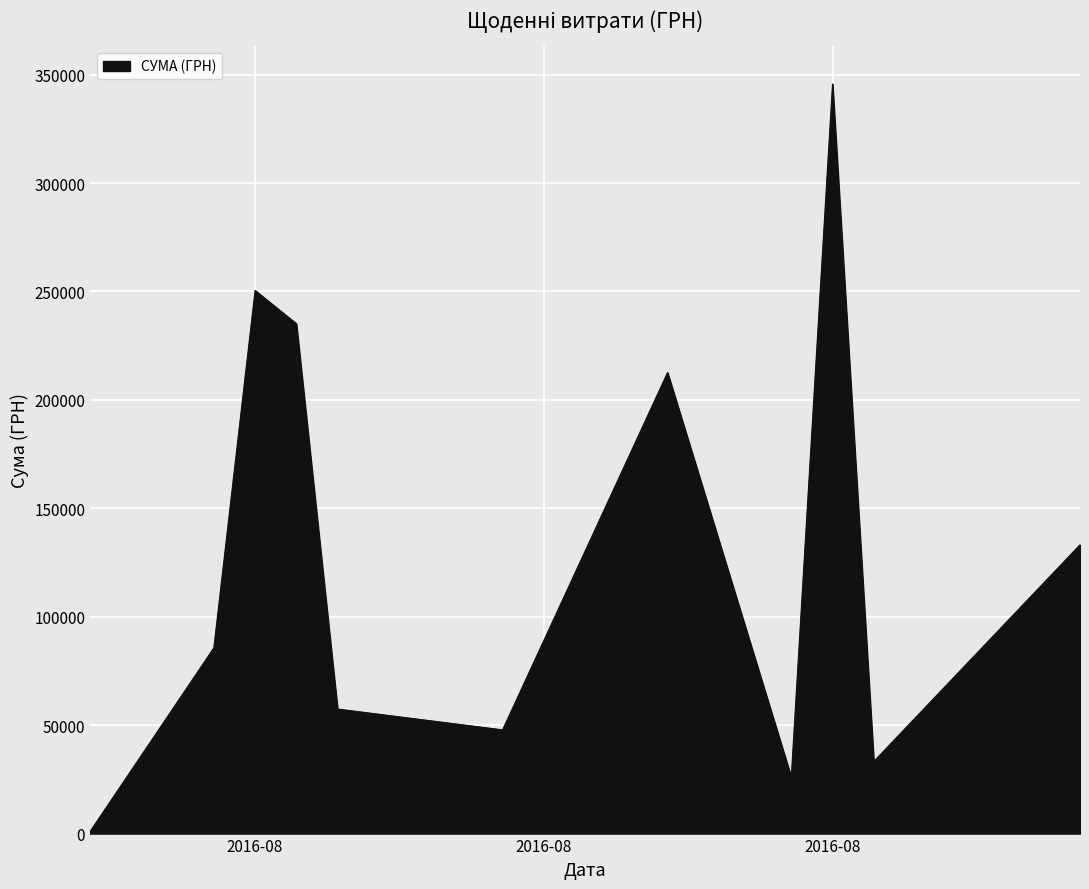

How many categories are shown in the chart?

11